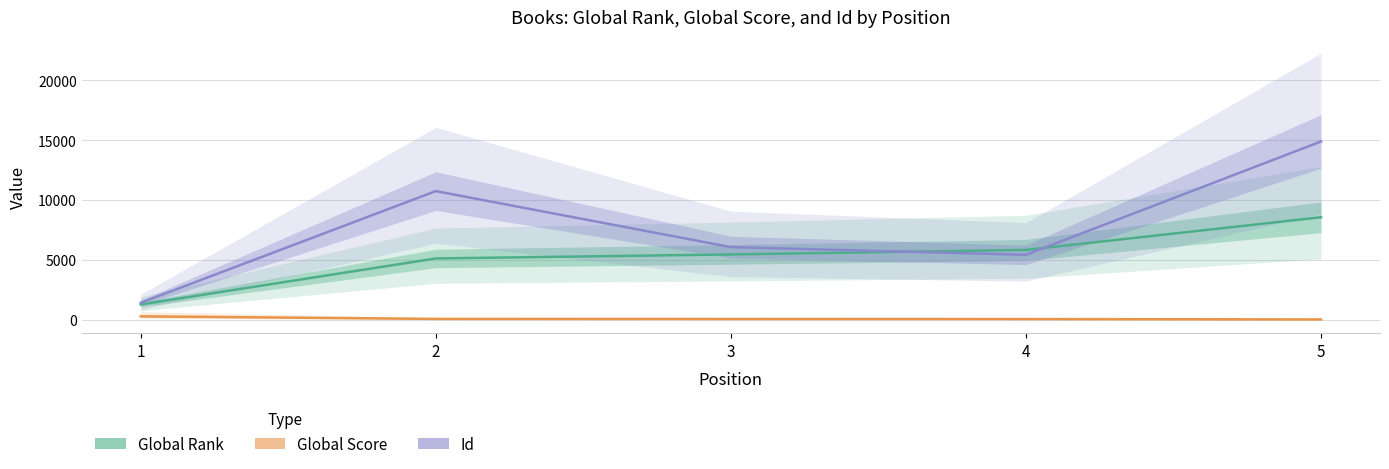

At which category is the sum across all series the highest?

5